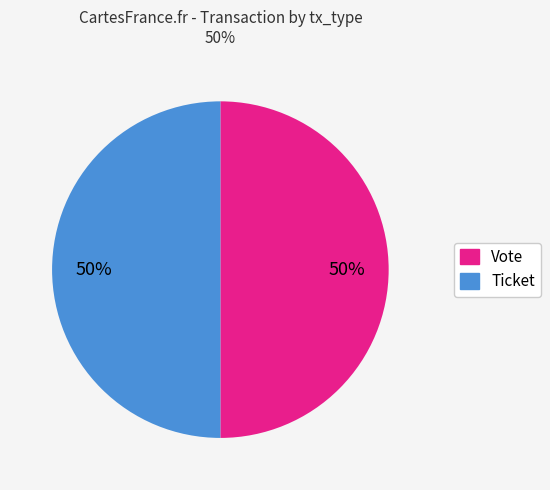

To the nearest percent, what is the average slice percentage?

50%